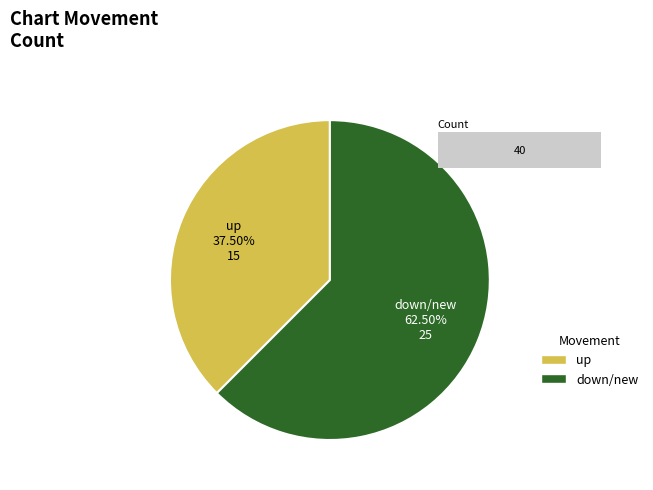

What percentage is the up slice, to the nearest percent?

38%